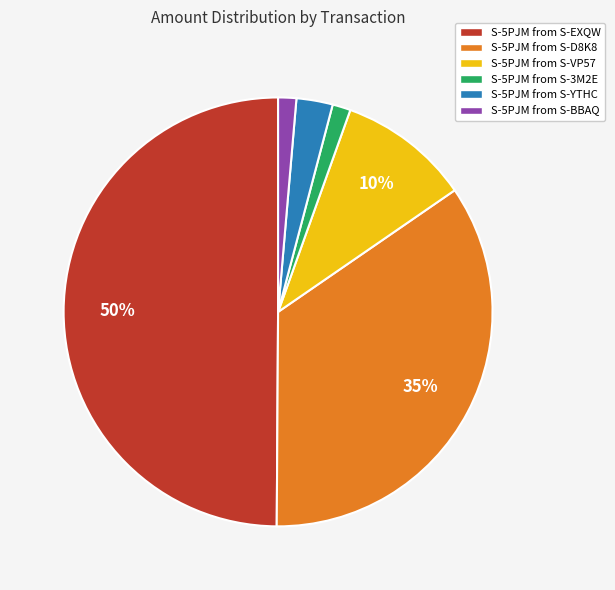

Does S-5PJM from S-D8K8 account for over 50% of the chart?

No